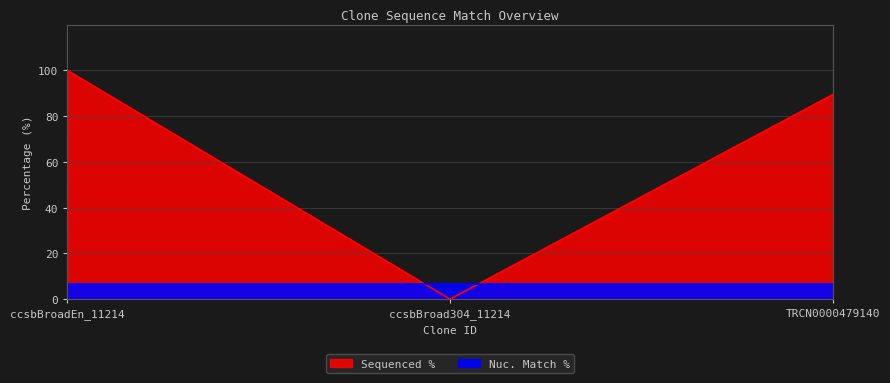

What position from the left is ccsbBroad304_11214?

2